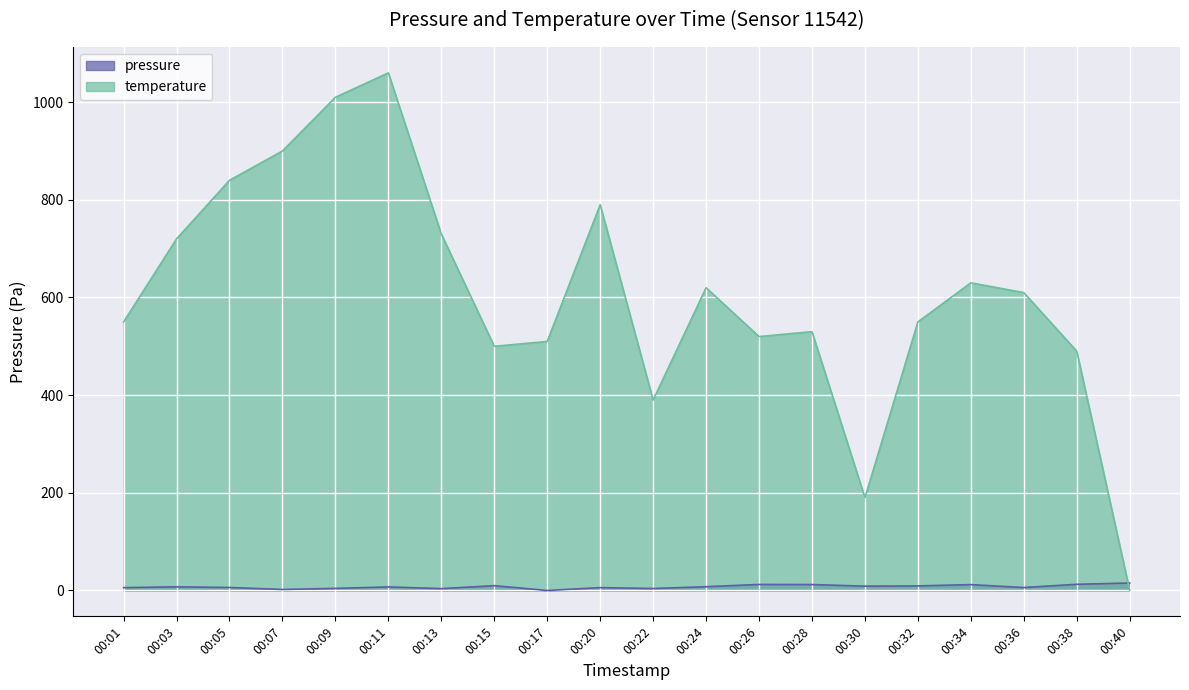

Rank the categories by pressure value from highest to lowest.

00:40, 00:38, 00:26, 00:28, 00:34, 00:15, 00:32, 00:30, 00:24, 00:03, 00:11, 00:05, 00:36, 00:01, 00:20, 00:09, 00:22, 00:13, 00:07, 00:17